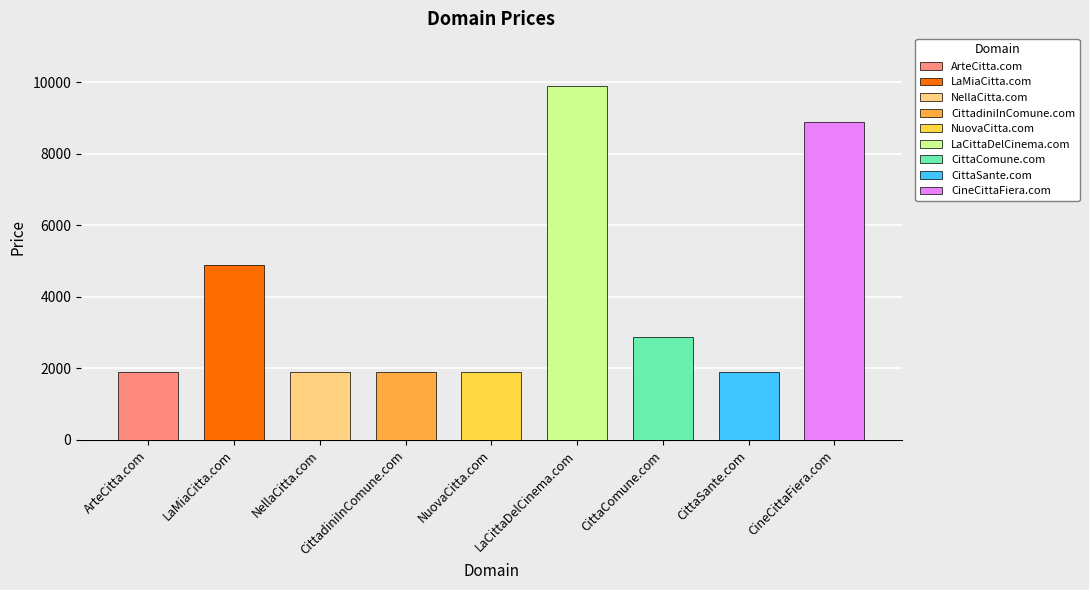

How many categories are shown in the chart?

9